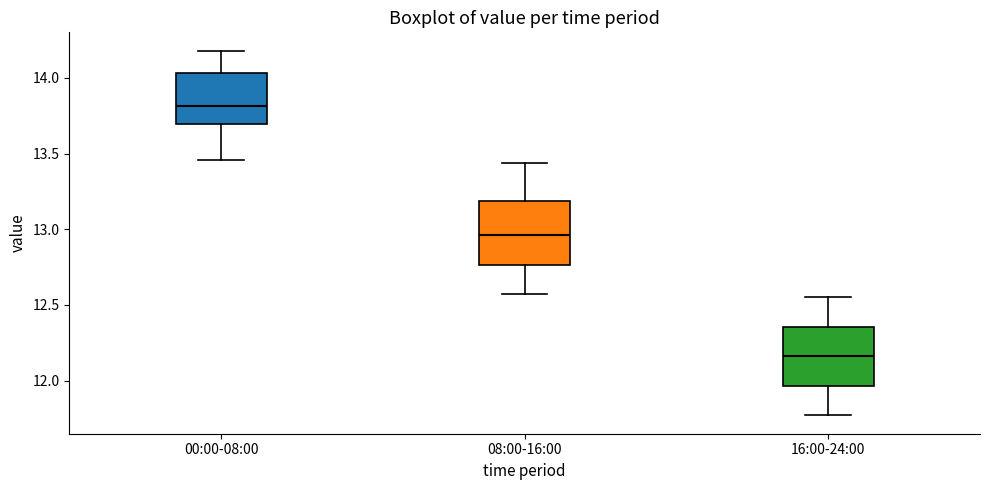

Reading left to right, transcribe this box plot: for each box, give where its median line is, the range the box spans, and where its two whiskers end, as read against the y-axis. The values are not printed on the chart, so give them approximately, as read against the axis.

00:00-08:00: median 13.80, box 13.70 to 14.05, whiskers 13.45 to 14.20
08:00-16:00: median 12.95, box 12.75 to 13.20, whiskers 12.55 to 13.45
16:00-24:00: median 12.15, box 11.95 to 12.35, whiskers 11.75 to 12.55